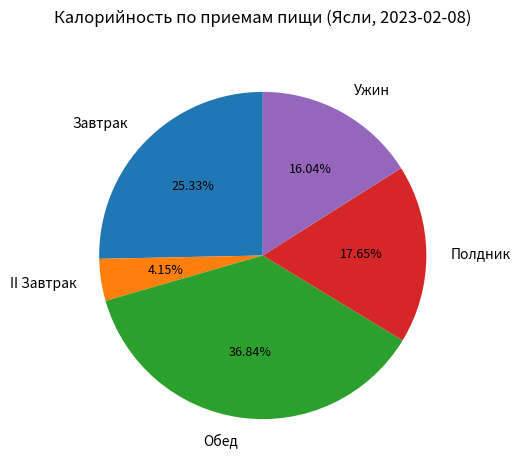

Does any single category account for the majority?

No